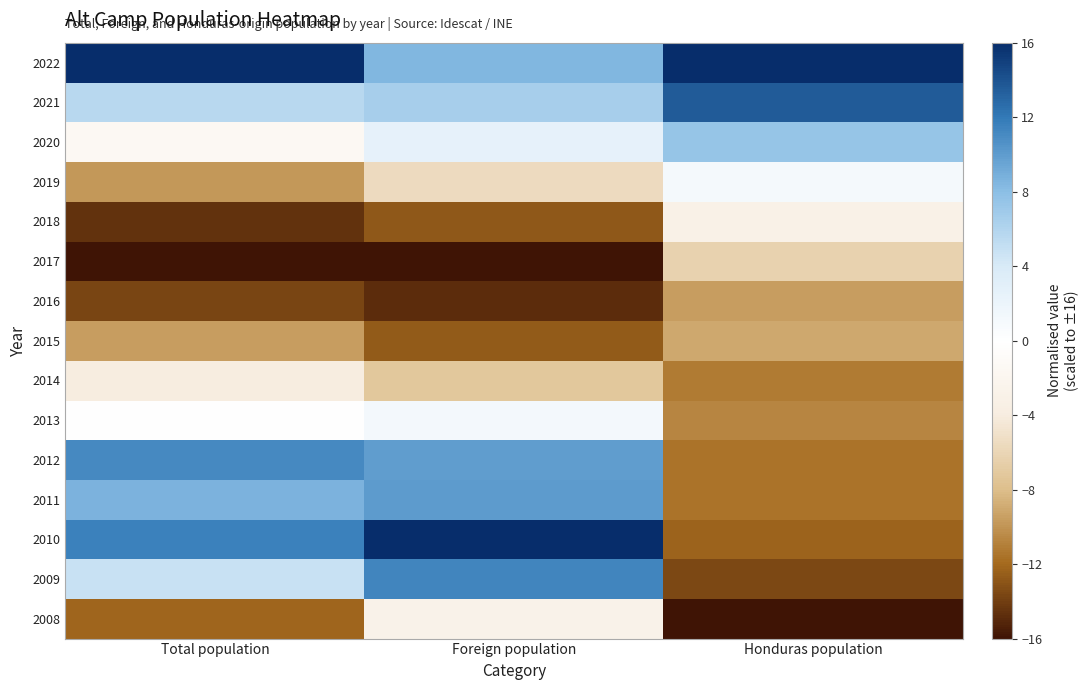

Rank the series by their maximum value, from lowest to highest.

2016, 2015, 2017, 2014, 2018, 2008, 2019, 2013, 2020, 2011, 2012, 2009, 2021, 2022, 2010